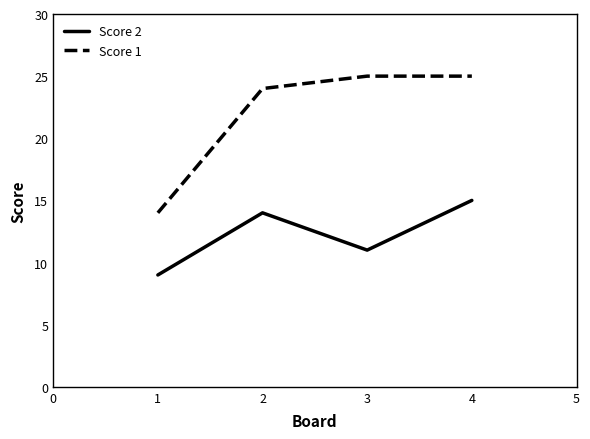

Reading right to left, extract all data points from this chart.

Score 2: 15	11	14	9
Score 1: 25	25	24	14